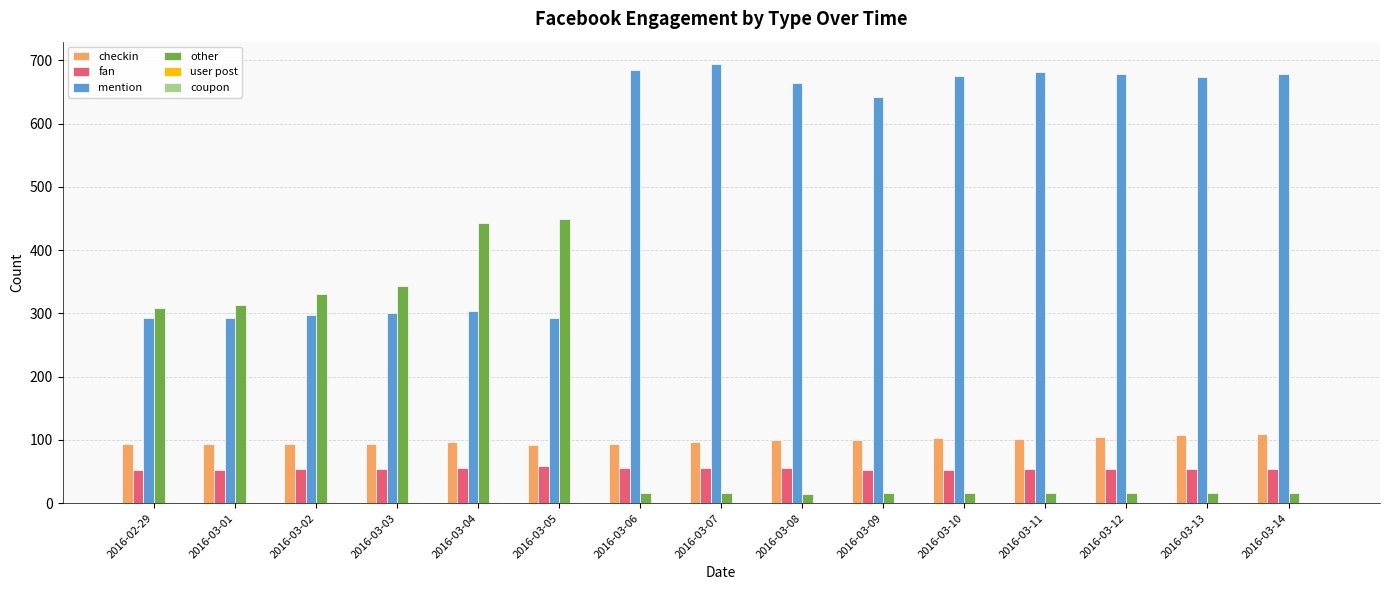

Which series changed the most between 2016-02-29 and 2016-03-05?

other